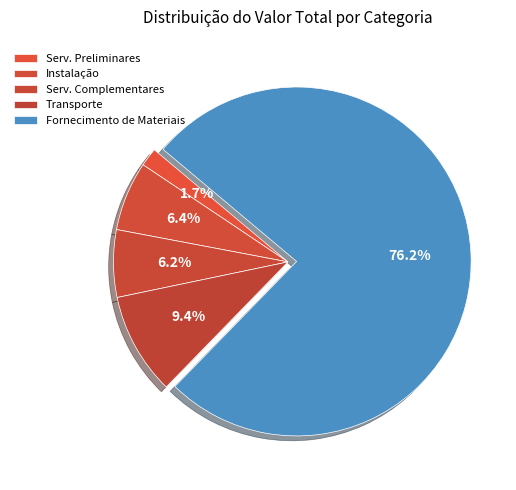

What is the majority slice?

FORNECIMENTO DE MATERIAIS